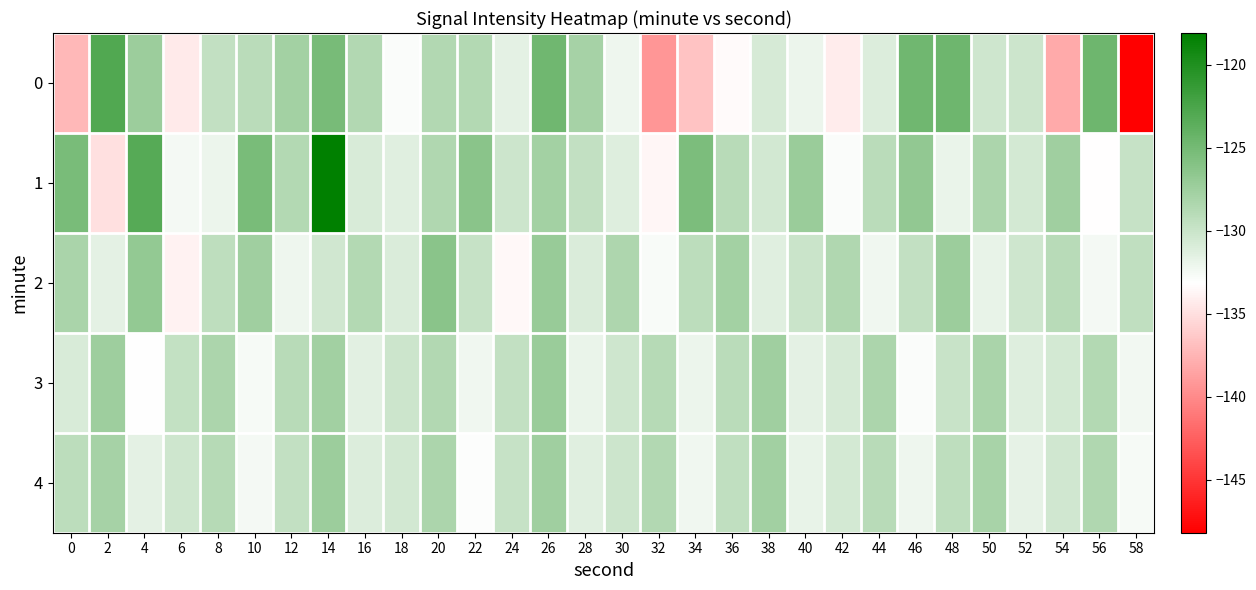

What is the spread (max minus min) of values at 46?

8.1